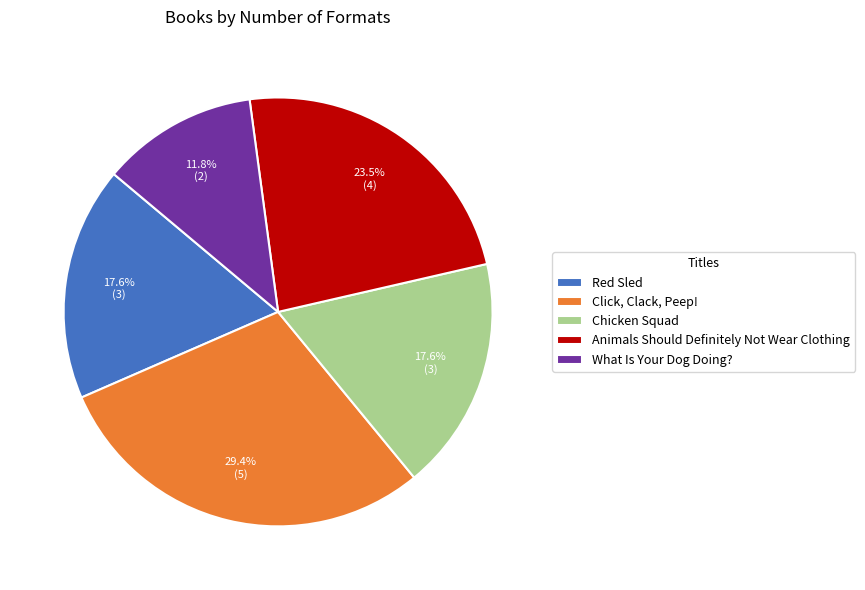

Which category has the smallest portion of the pie?

What Is Your Dog Doing?